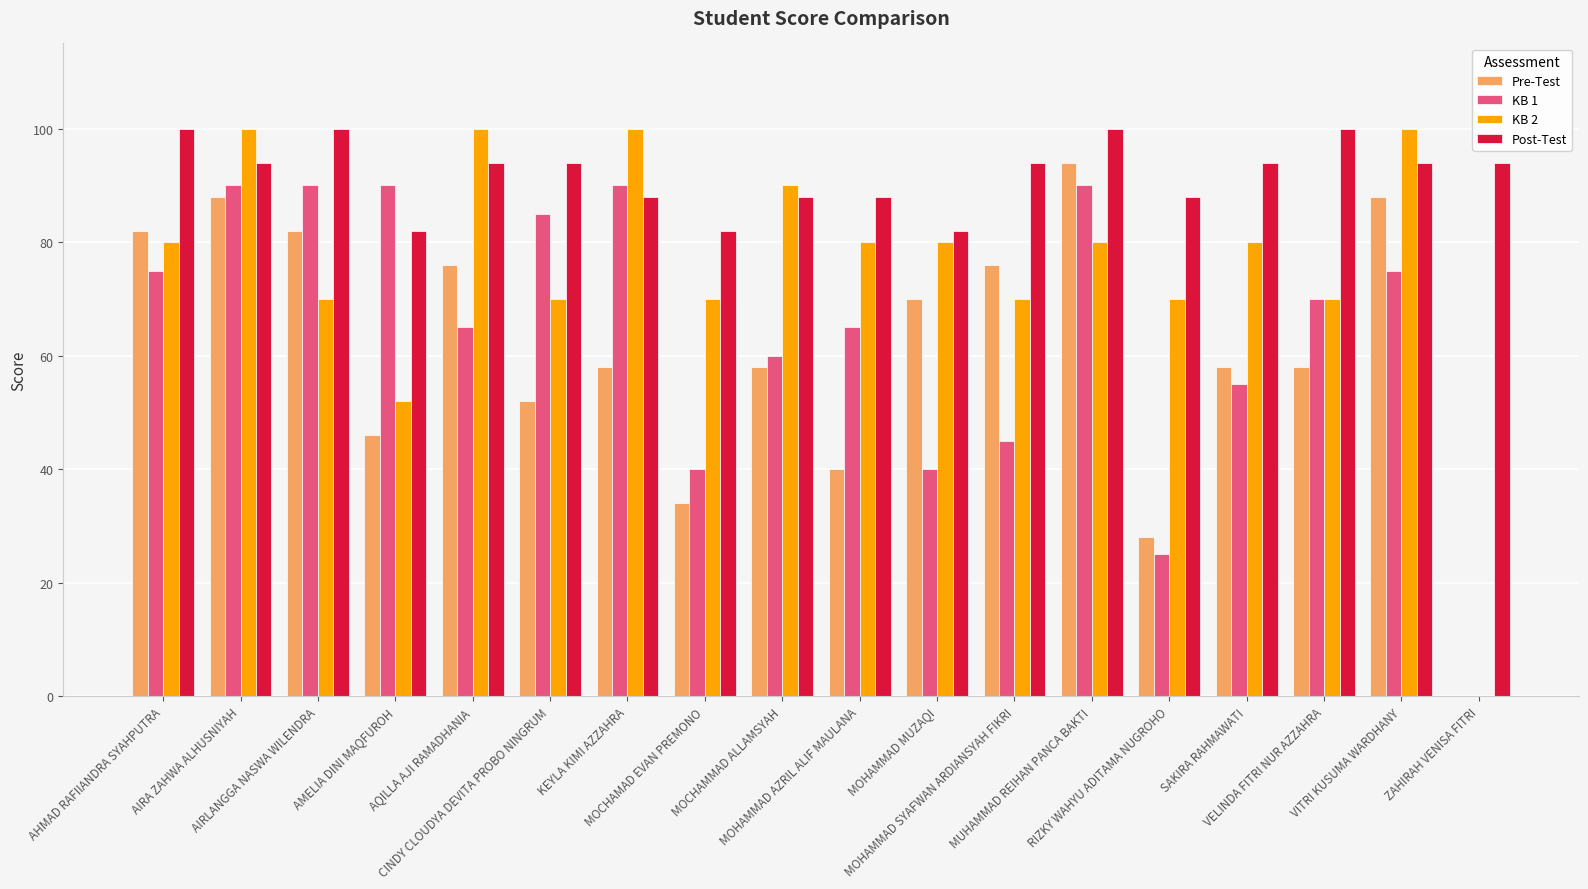

Which series has the largest total across all categories?

Post-Test